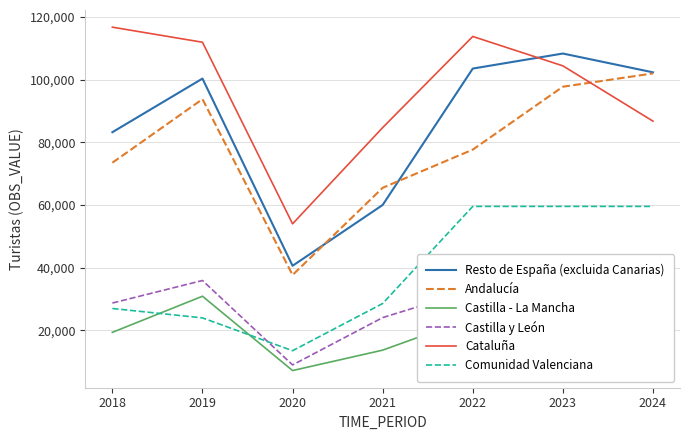

Between 2020 and 2022, which series saw the biggest shift?

Resto de España (excluida Canarias)